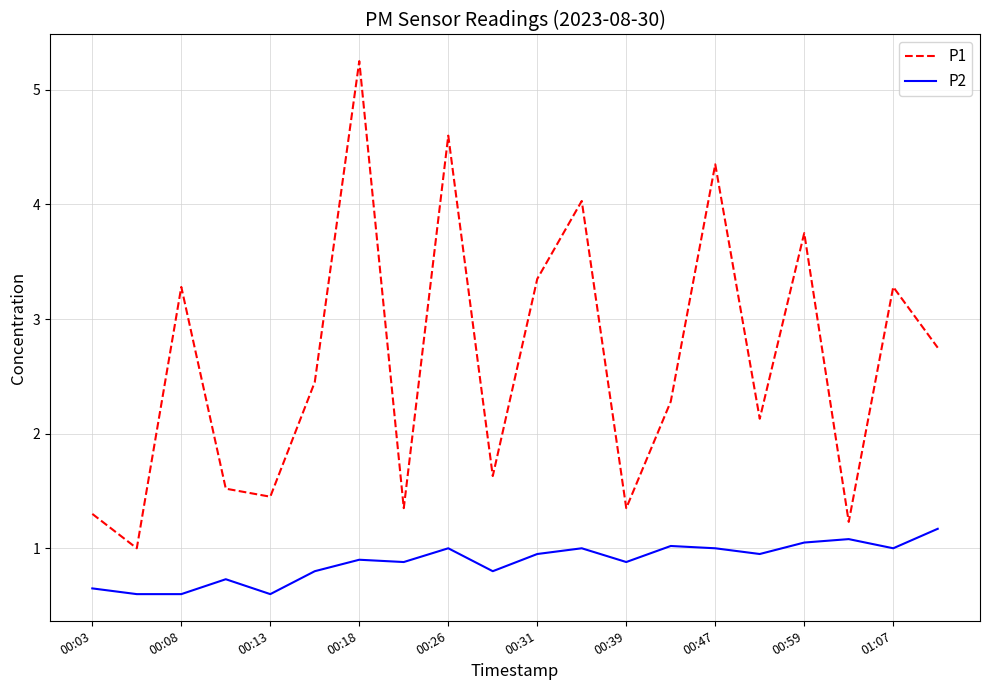

True or false: P2 and P1 cross at least once.

False